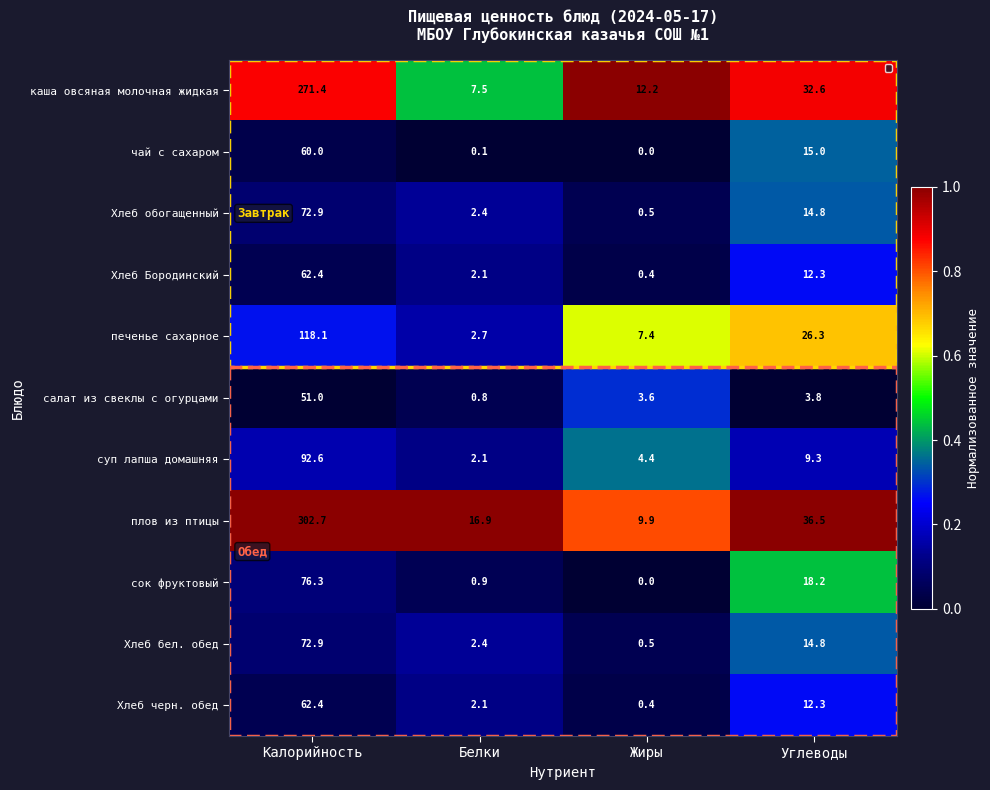

At which category is the sum across all series the highest?

Калорийность